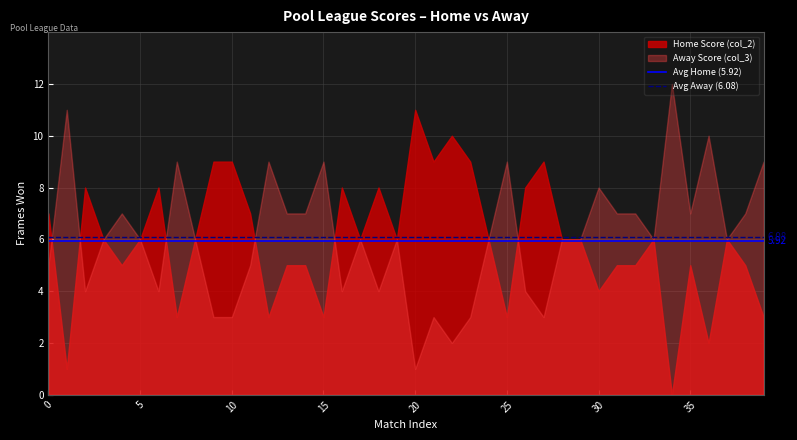

What is the total value across all series at 5?

12